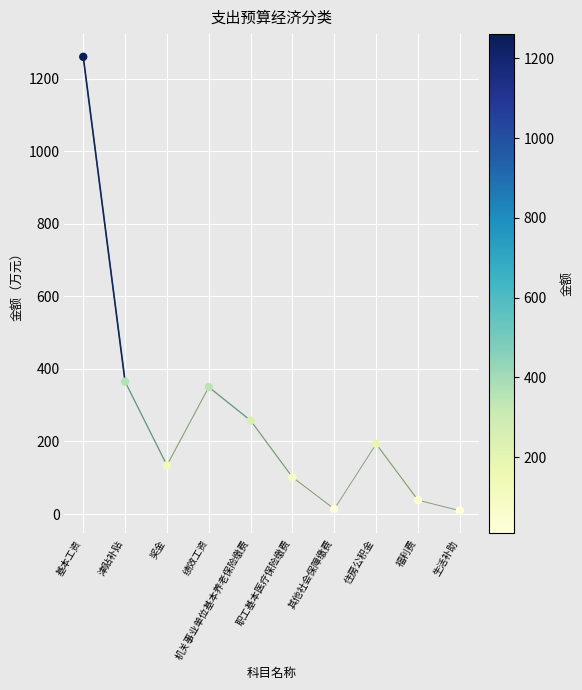

What is the change in value from 基本工资 to 其他社会保障缴费?

-1246.6